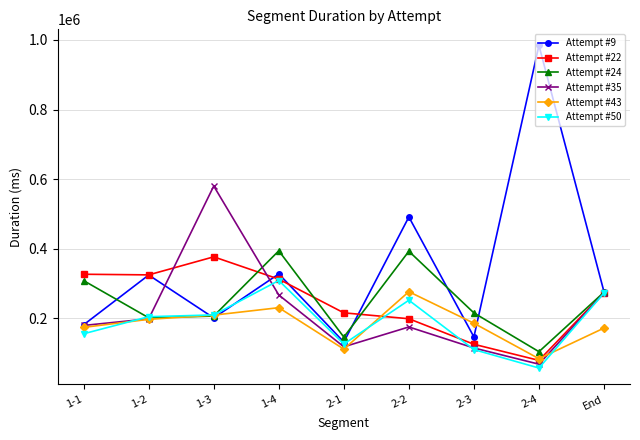

What is the label of the 1st point from the right?

End